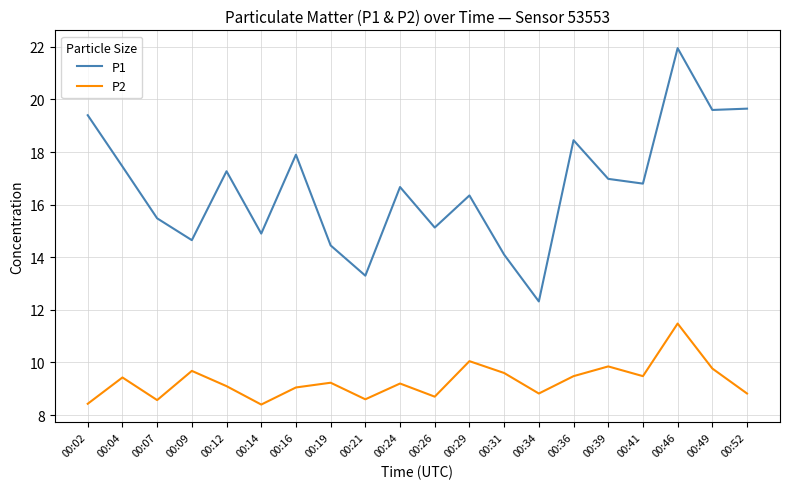

Which series has the largest range (max minus min)?

P1